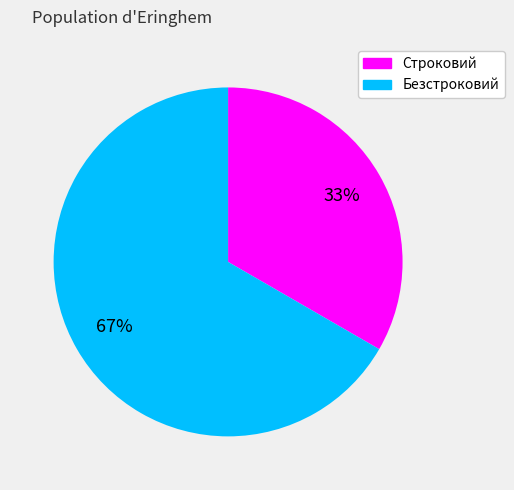

Does Безстроковий represent more than half of the total?

Yes